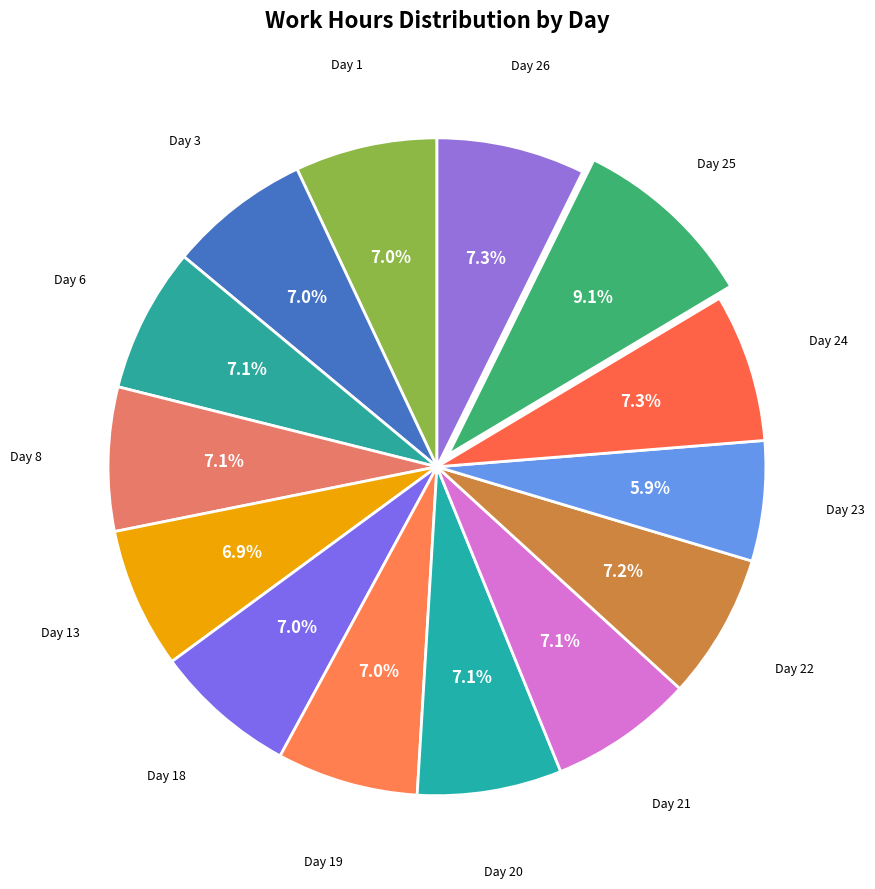

Which slice is the largest?

Day 25